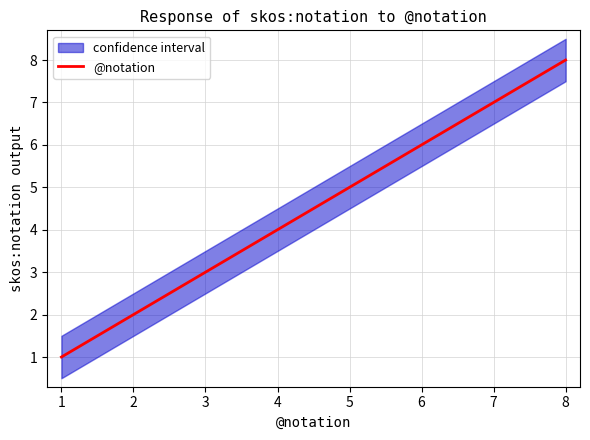

How many data points does each series have?

8